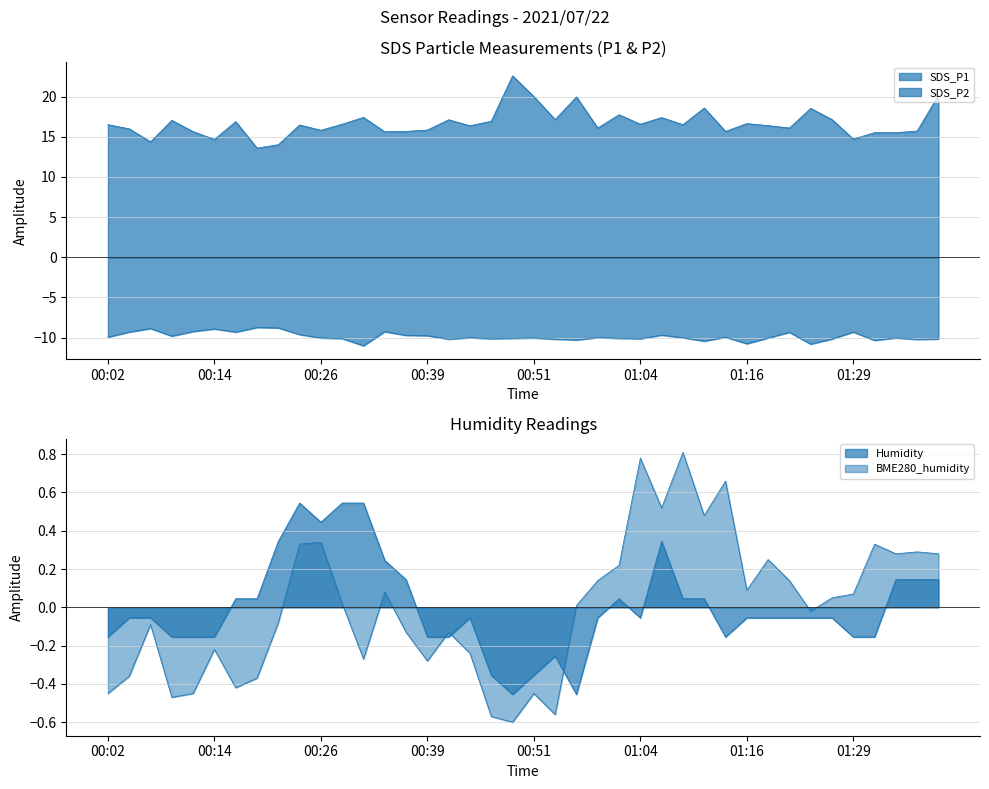

True or false: Humidity and BME280_humidity cross at least once.

True